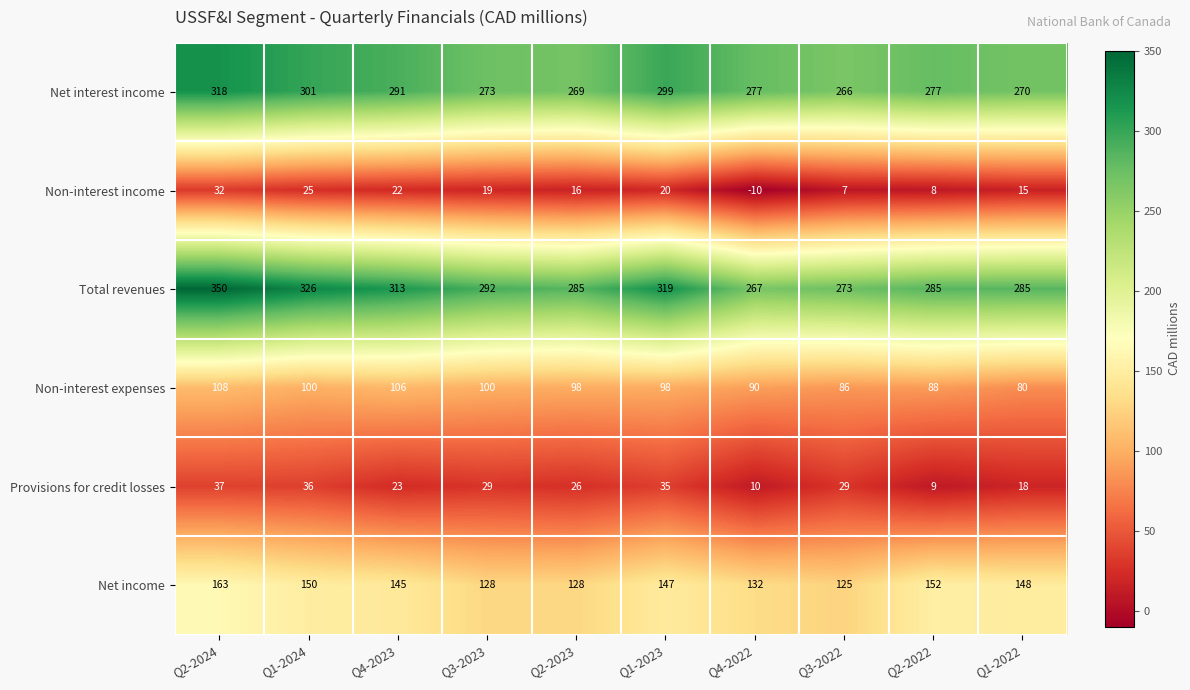

What is the difference between the maximum and second lowest values in the Net income series?

35